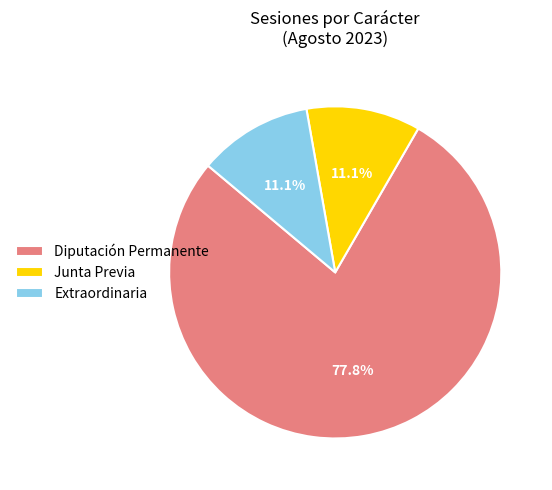

Which slice is the largest?

Diputación Permanente